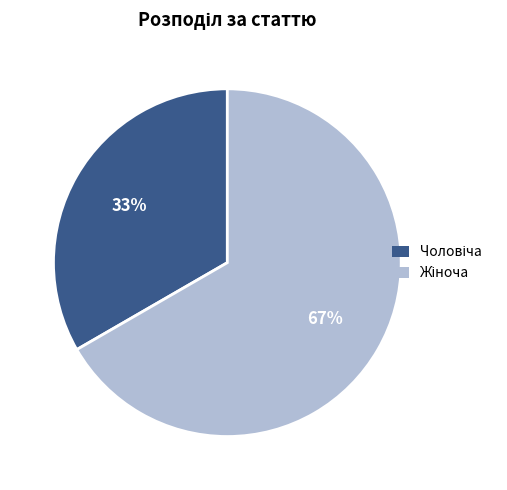

How many segments does this pie chart have?

2